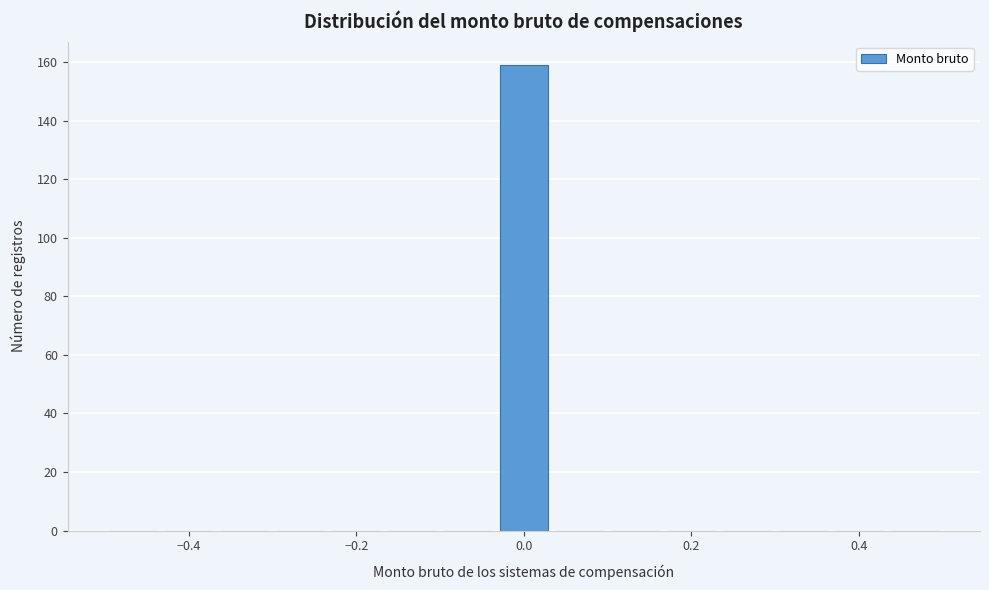

Around what value on the x-axis is the tallest bar? Give the approximate position of its centre, as read against the axis.

0.00